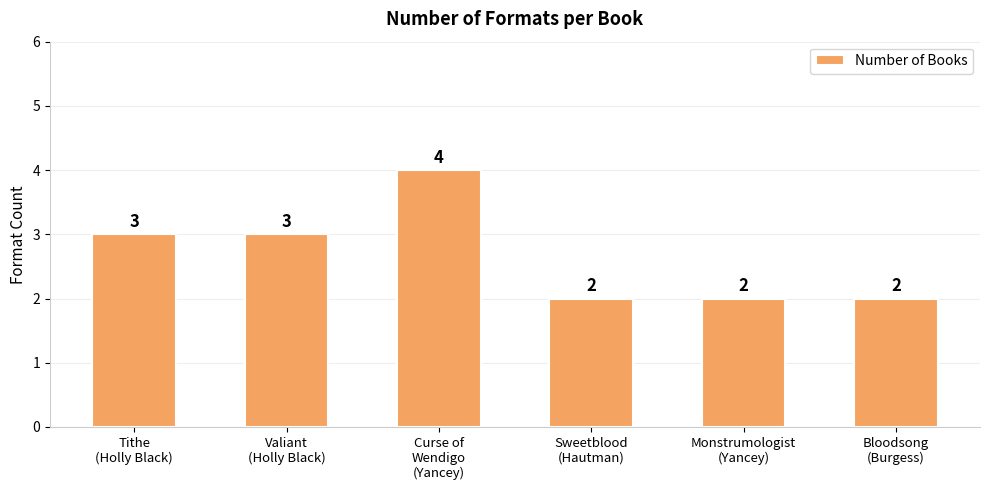

What is the label of the 6th bar from the right?

Tithe
(Holly Black)